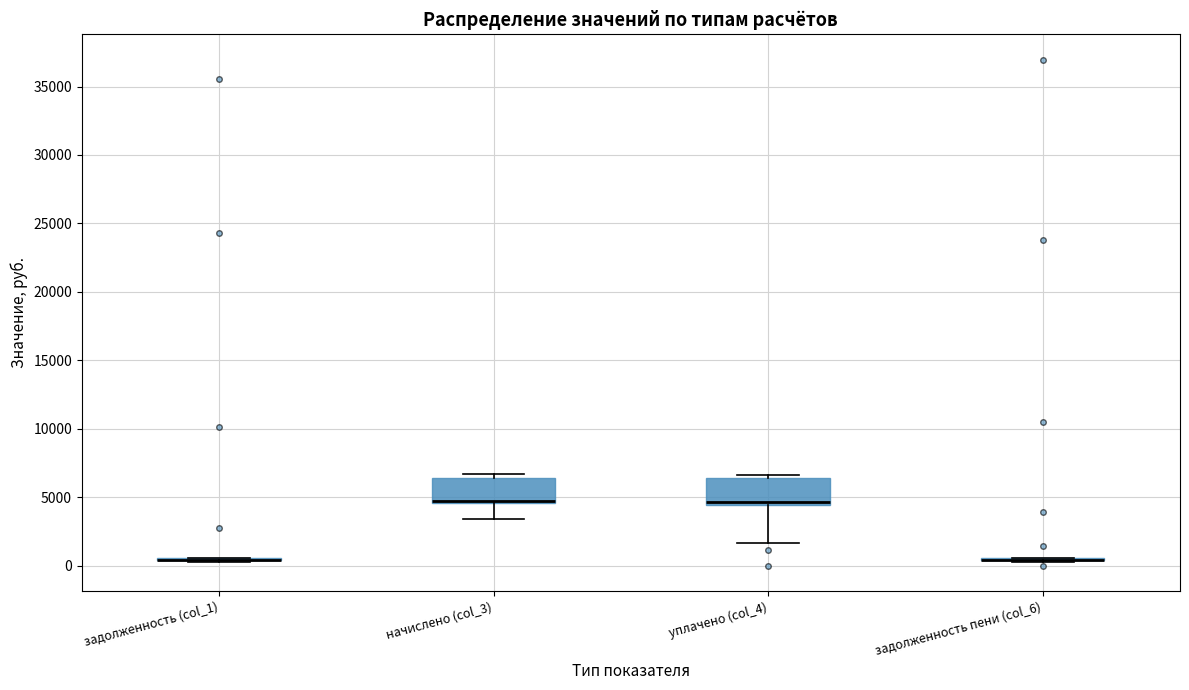

Reading left to right, transcribe this box plot: for each box, give where its median line is, the range the box spans, and where its two whiskers end, as read against the y-axis. The values are not printed on the chart, so give them approximately, as read against the axis.

задолженность (col_1): box collapsed to a line at 500, whiskers 500 to 500
начислено (col_3): median 4500 (drawn on the box's lower edge), box 4500 to 6500, whiskers 3500 to 6500 (just above the box's upper edge)
уплачено (col_4): median 4500 (just above the box's lower edge), box 4500 to 6500, whiskers 1500 to 6500 (just above the box's upper edge)
задолженность пени (col_6): box collapsed to a line at 500, whiskers 500 to 500